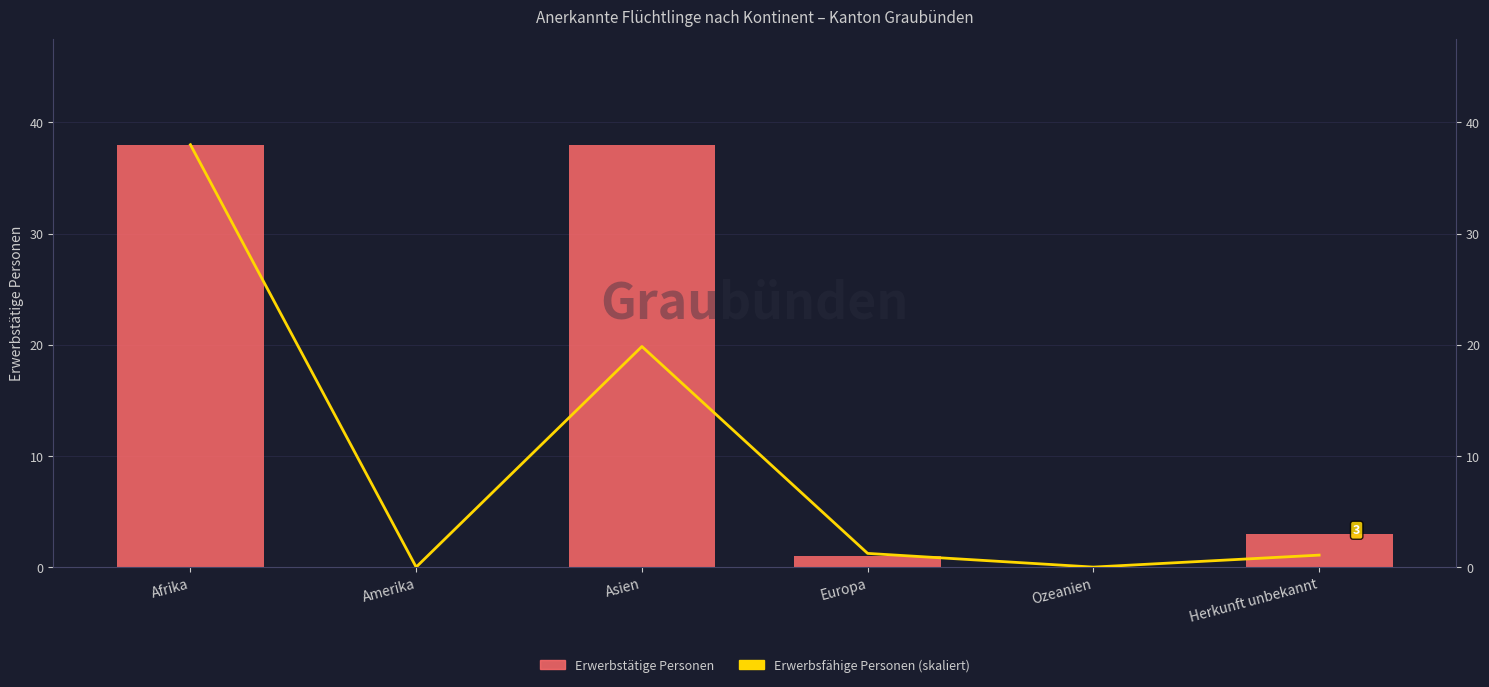

Reading left to right, list all the values displayed in this chart.

Erwerbsfähige Personen (skaliert): 38.0	0.0	19.8	1.2	0.0	1.1
Erwerbstätige Personen: 38.0	0.0	38.0	1.0	0.0	3.0